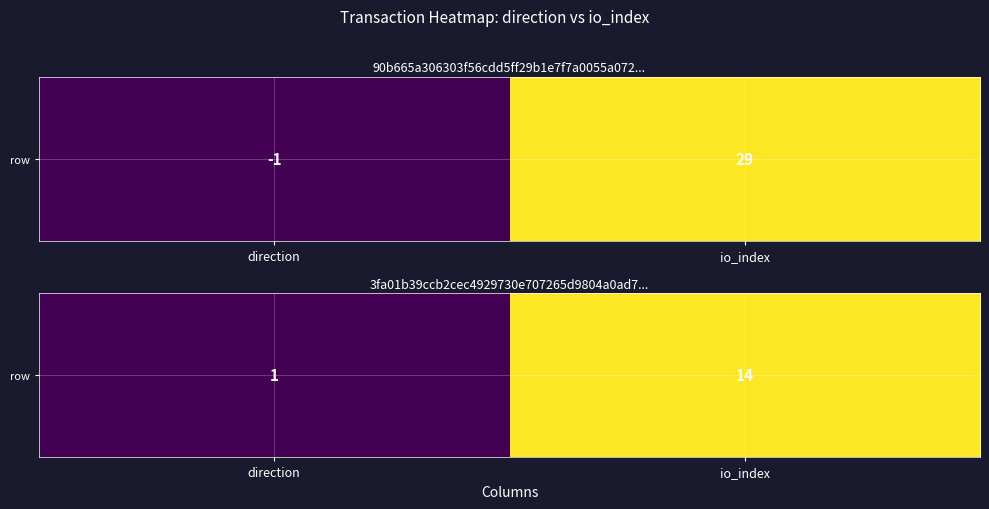

What is the change in value from direction to io_index?

+13